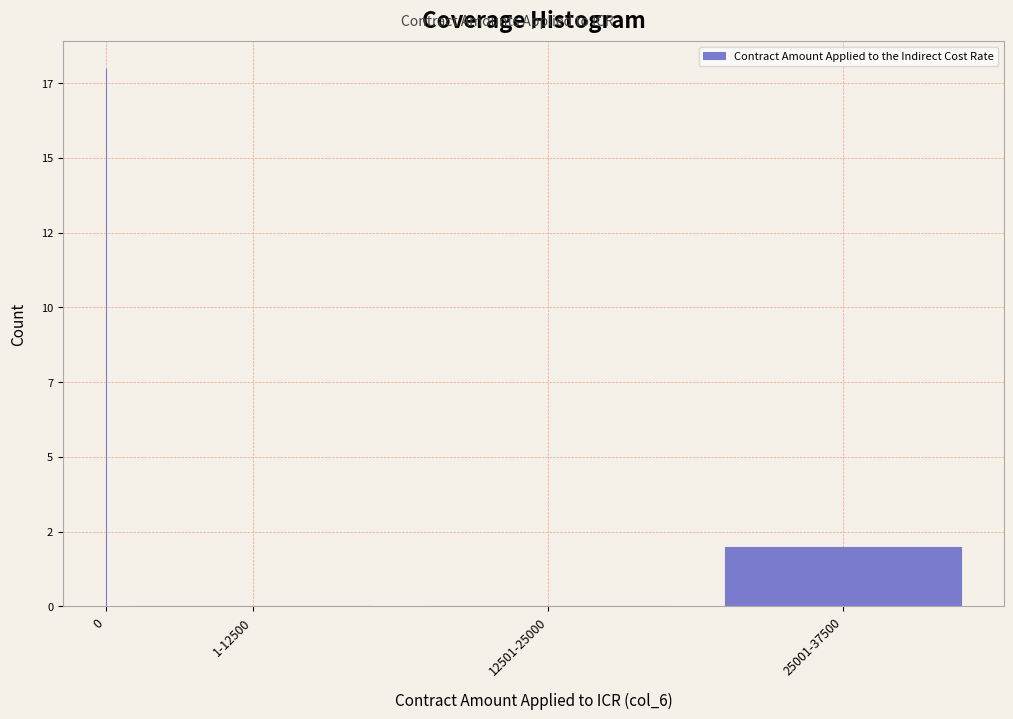

Are the bars horizontal?

No